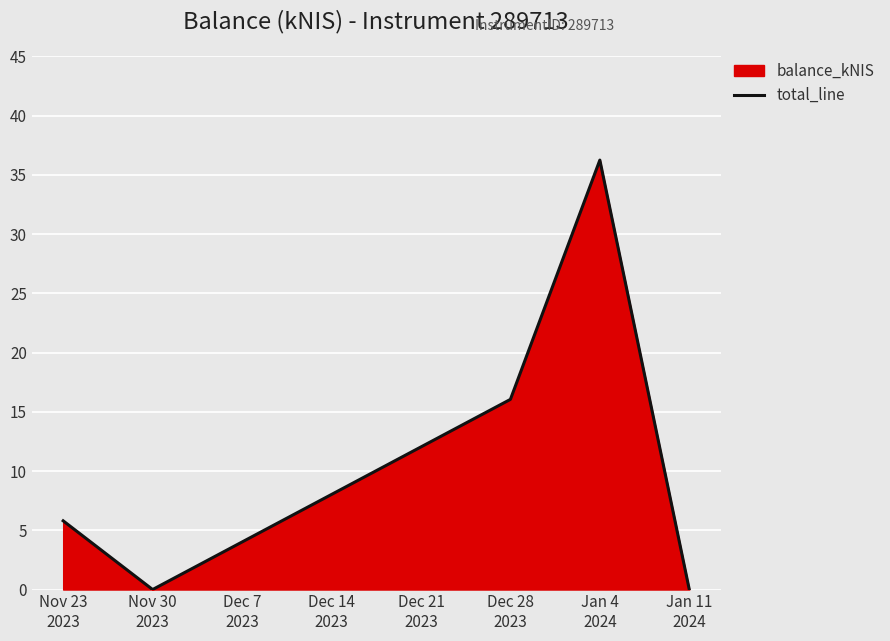

How many points are higher than both their immediate neighbors (excluding endpoints)?

1